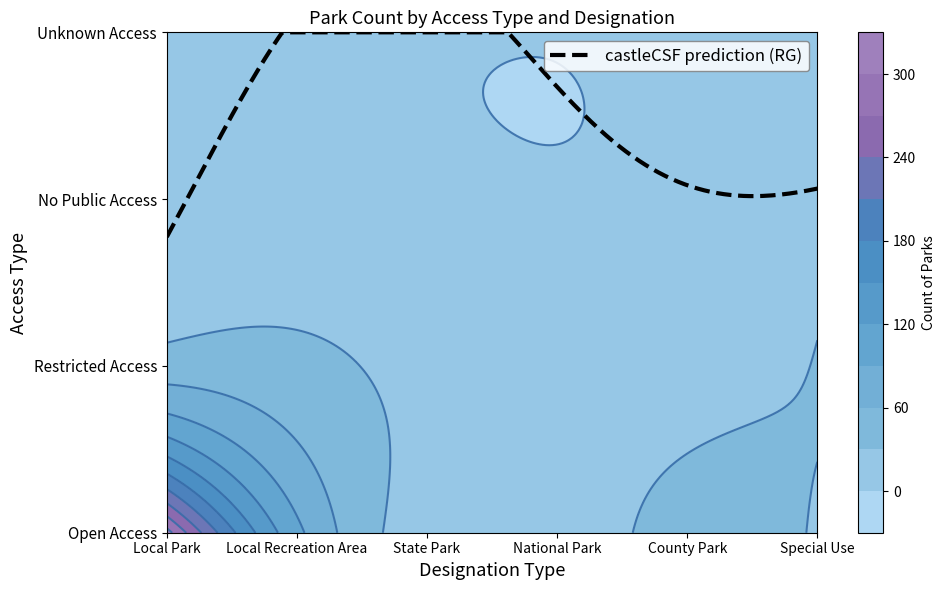

What is the difference between the maximum and second lowest values in the Unknown Access series?

6